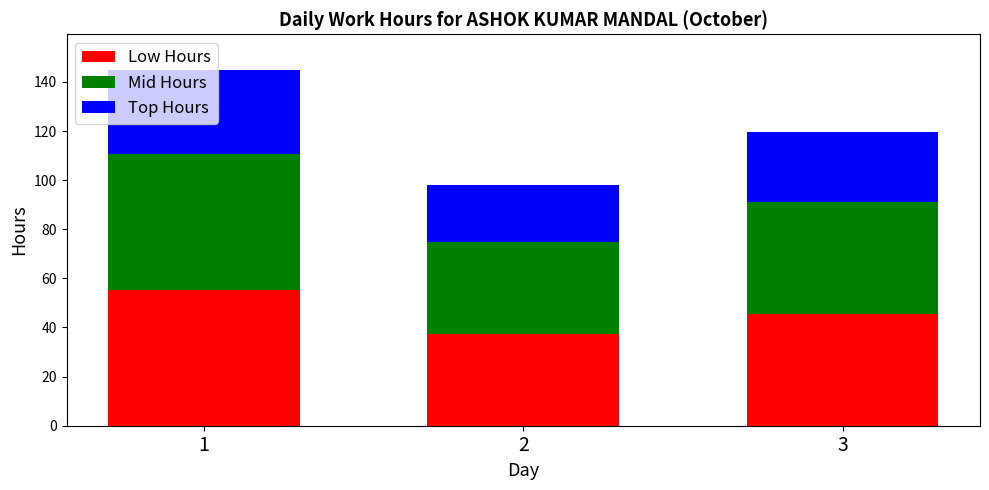

What is the total value across all series at 1?

144.9